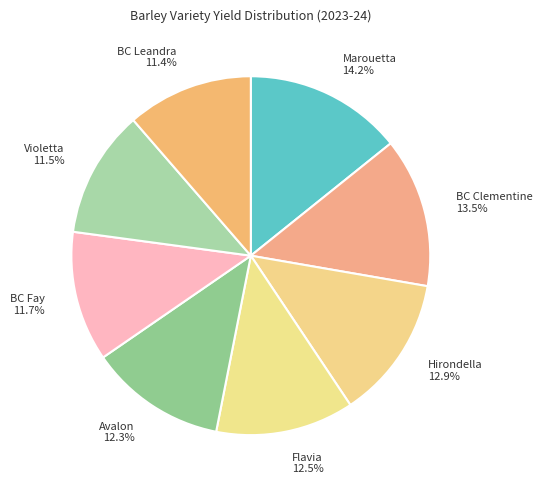

Which has a higher value, Violetta or BC Clementine?

BC Clementine